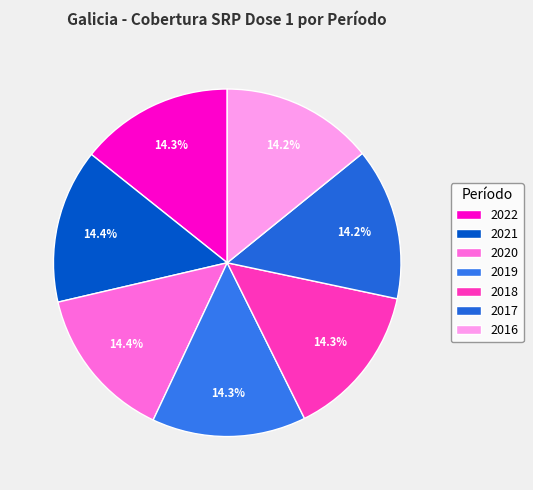

What is the smallest slice in the pie chart?

2017